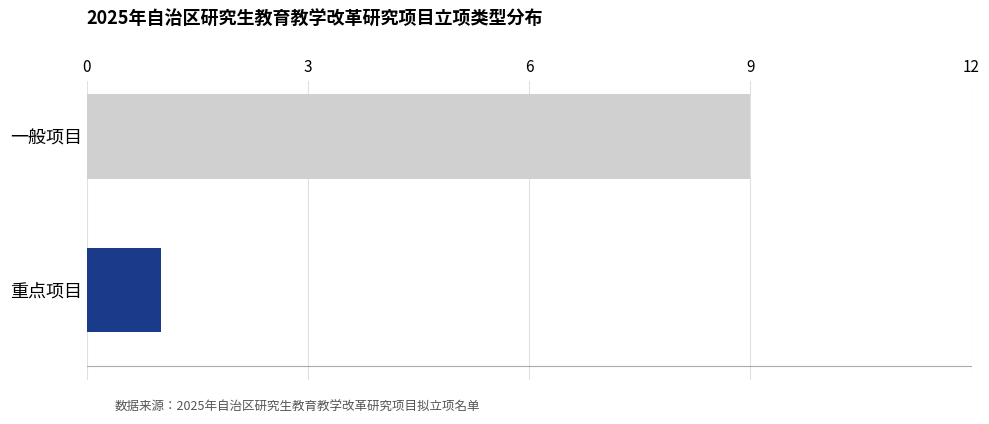

True or false: the data shows 1 at 重点项目.

True